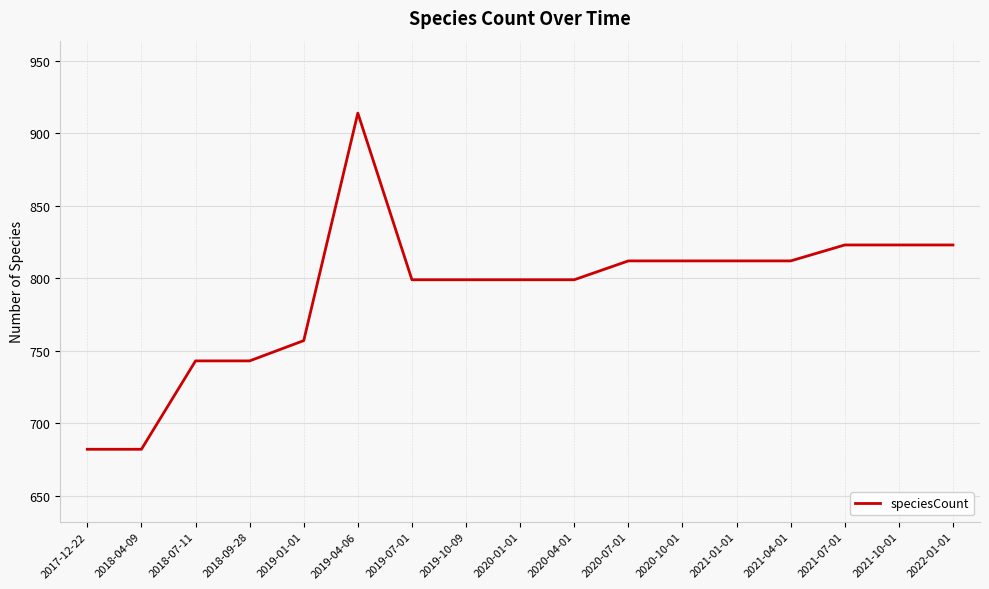

What is the maximum value shown in the chart?

914